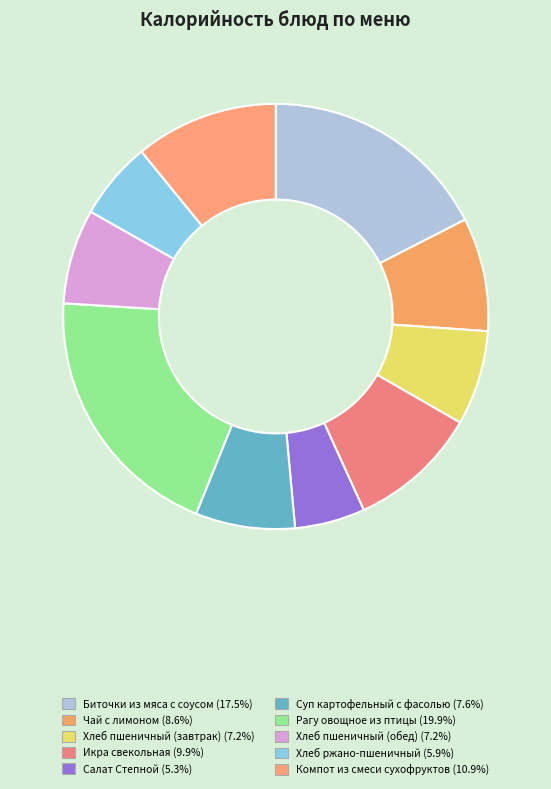

Which category has the biggest portion of the pie?

Рагу овощное из птицы